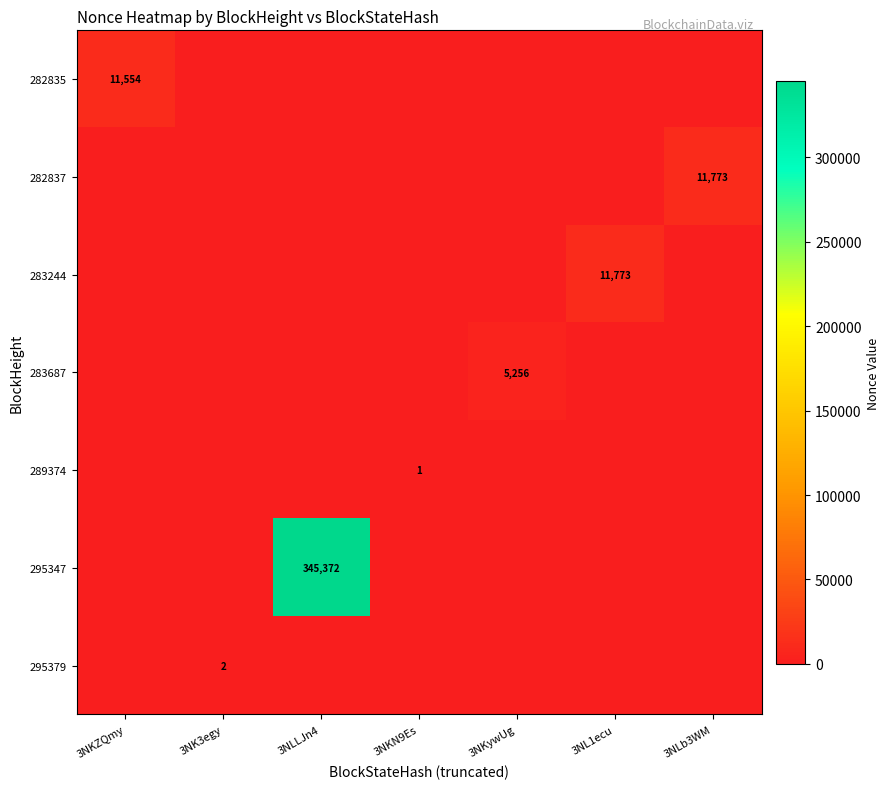

Which category has the lowest value across all series?

3NK3egy